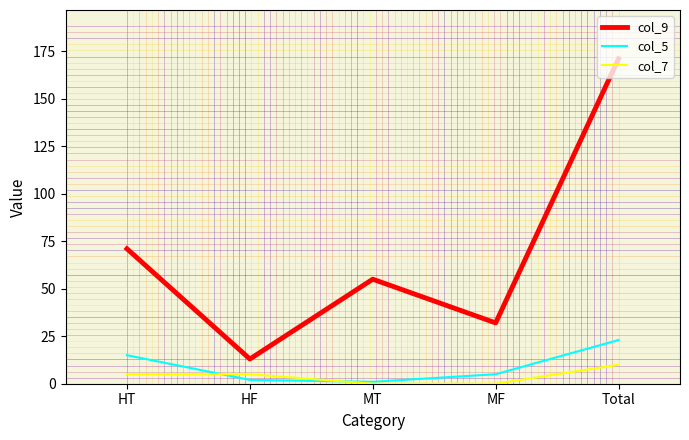

In col_9, how many points are higher than both neighbors (excluding endpoints)?

1